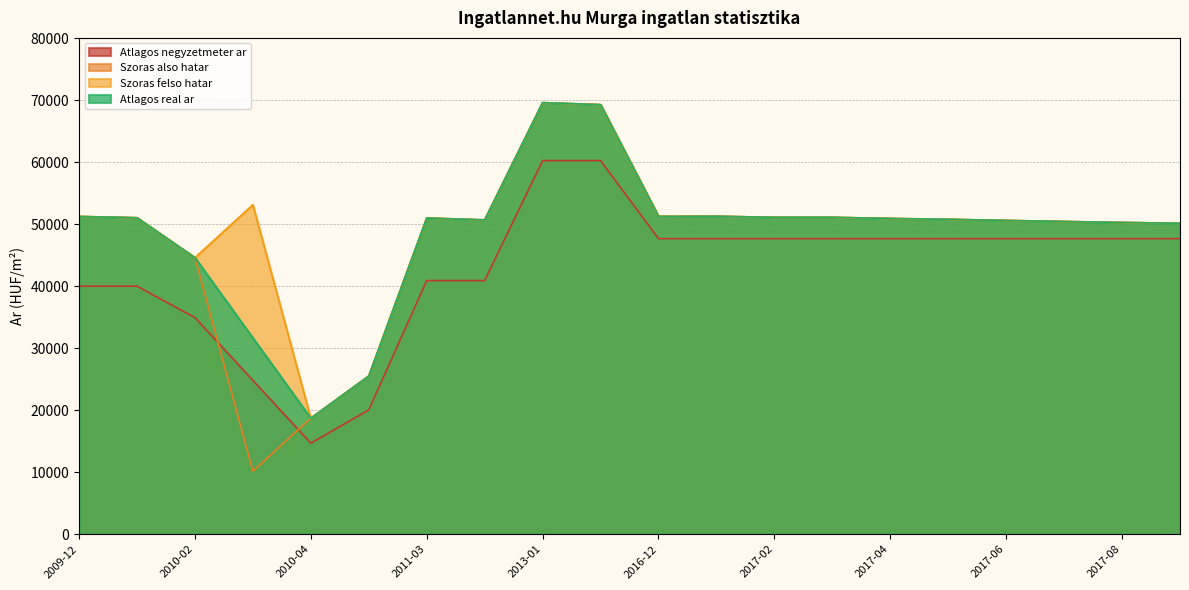

What is the maximum value for Szoras felso hatar?

69599